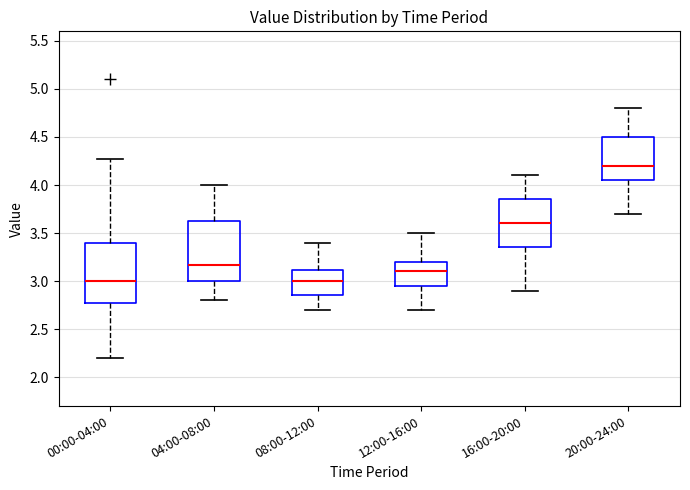

Reading left to right, read every box against the y-axis: the position of its median line, the range the box covers, and the ends of its whiskers. The values are not printed on the chart, so give them approximately, as read against the axis.

00:00-04:00: median 3.00, box 2.75 to 3.40, whiskers 2.20 to 4.25
04:00-08:00: median 3.15, box 3.00 to 3.65, whiskers 2.80 to 4.00
08:00-12:00: median 3.00, box 2.85 to 3.10, whiskers 2.70 to 3.40
12:00-16:00: median 3.10, box 2.95 to 3.20, whiskers 2.70 to 3.50
16:00-20:00: median 3.60, box 3.35 to 3.85, whiskers 2.90 to 4.10
20:00-24:00: median 4.20, box 4.05 to 4.50, whiskers 3.70 to 4.80